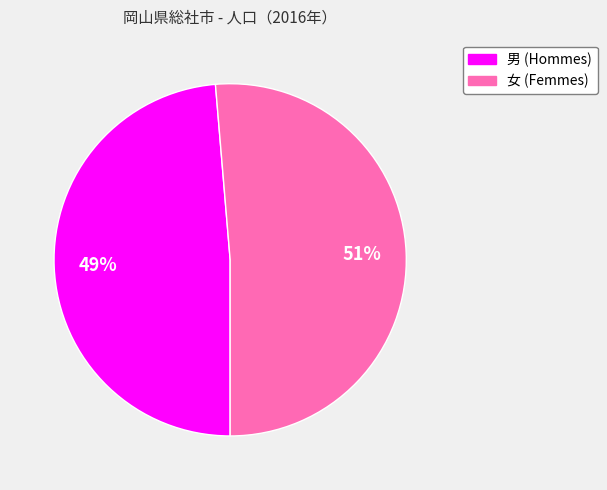

To the nearest percent, what percentage of the pie is 男?

49%